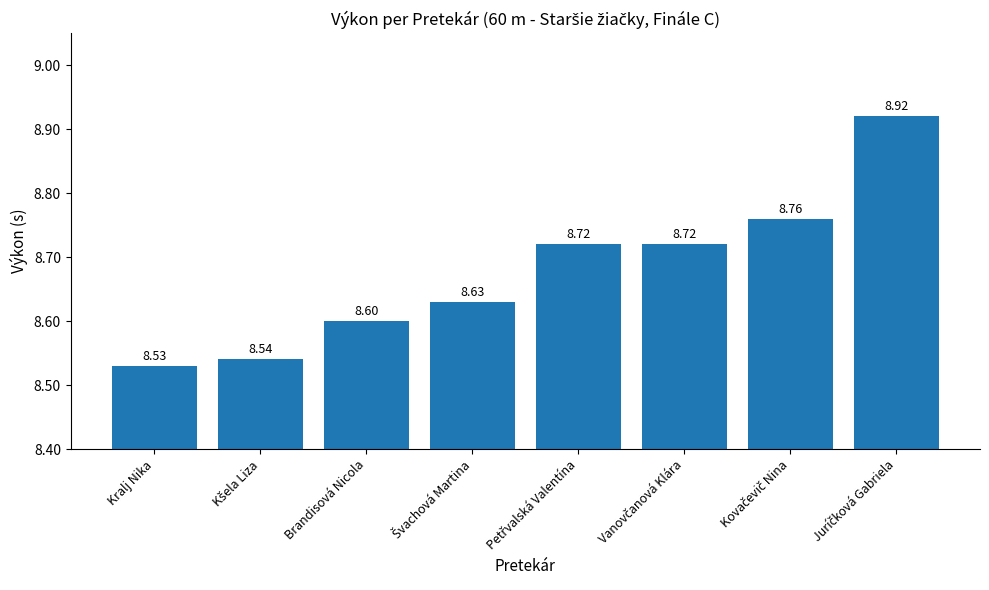

Reading right to left, extract all data points from this chart.

8.9	8.8	8.7	8.7	8.6	8.6	8.5	8.5